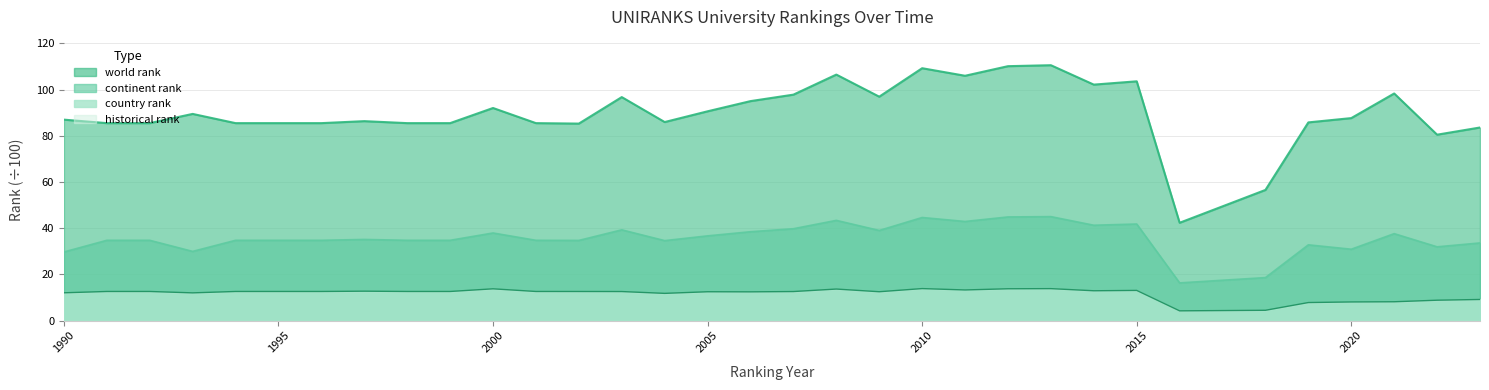

Rank the series by their average value, from lowest to highest.

country rank, continent rank, world rank